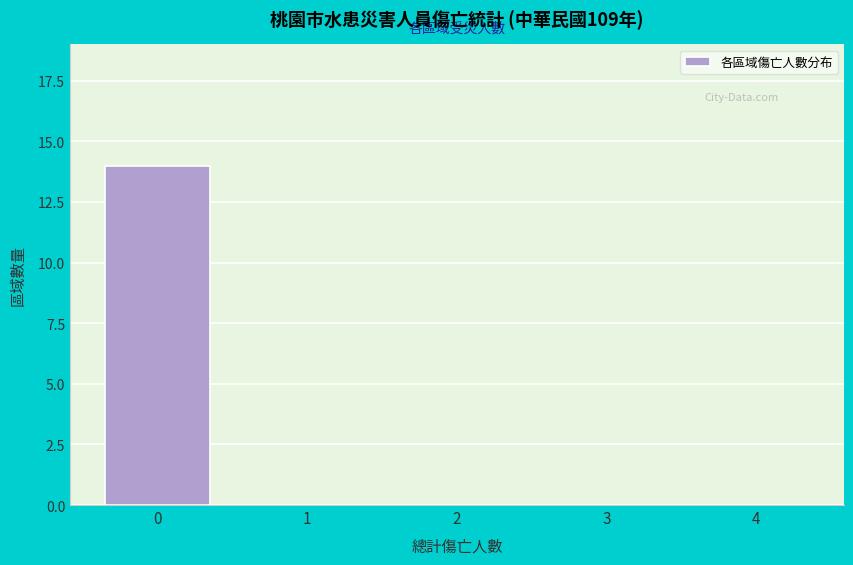

Reading left to right, list all the values displayed in this chart.

0=14	1=0	2=0	3=0	4=0